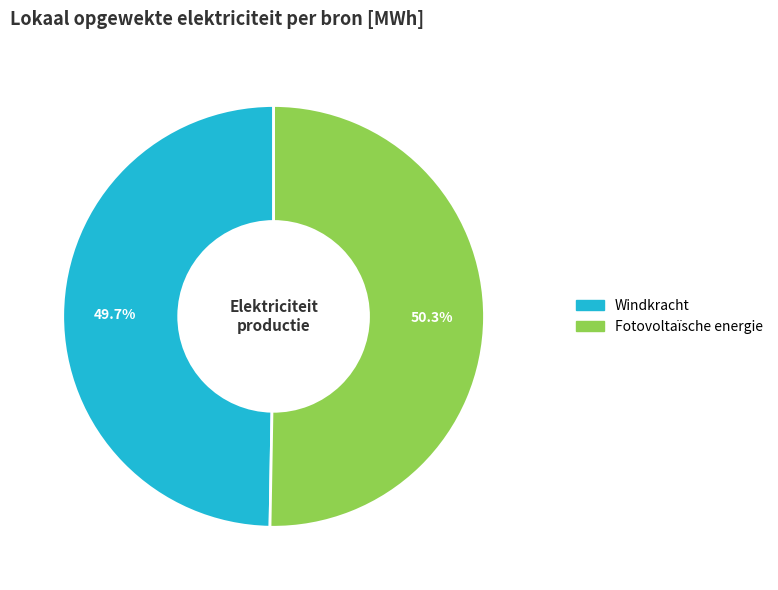

Which has a higher value, Windkracht or Fotovoltaïsche energie?

Fotovoltaïsche energie